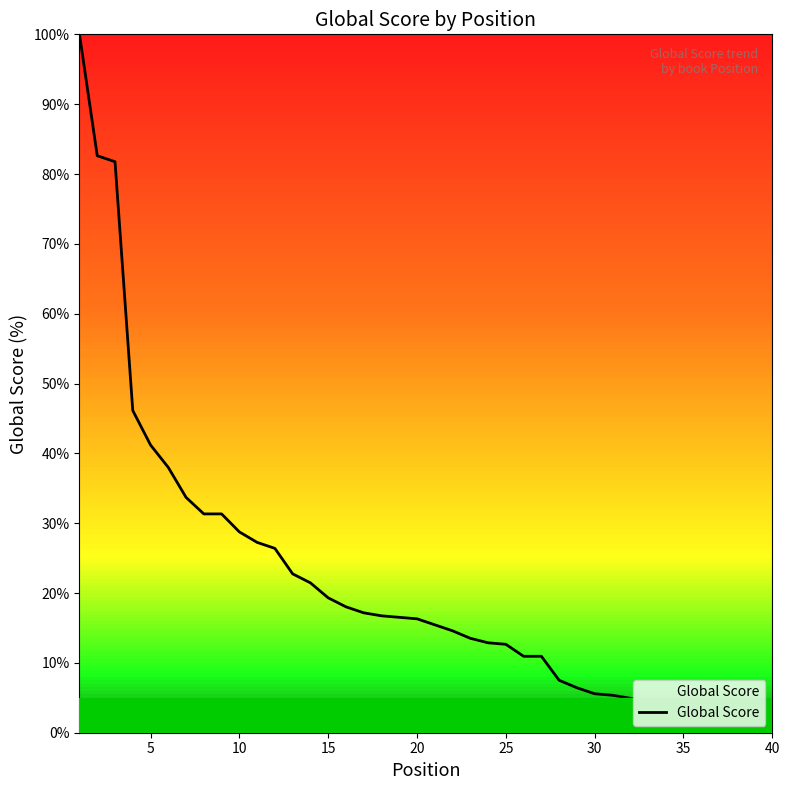

What is the greatest value displayed?

100.0